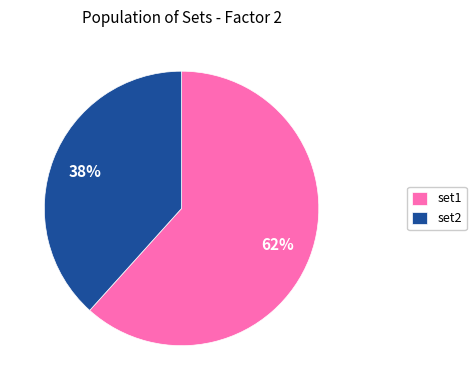

What percentage is the set2 slice, to the nearest percent?

38%